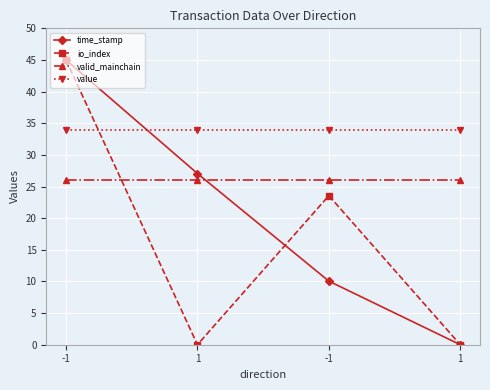

What is the value of the time_stamp point at the 1st from the left?

45.0